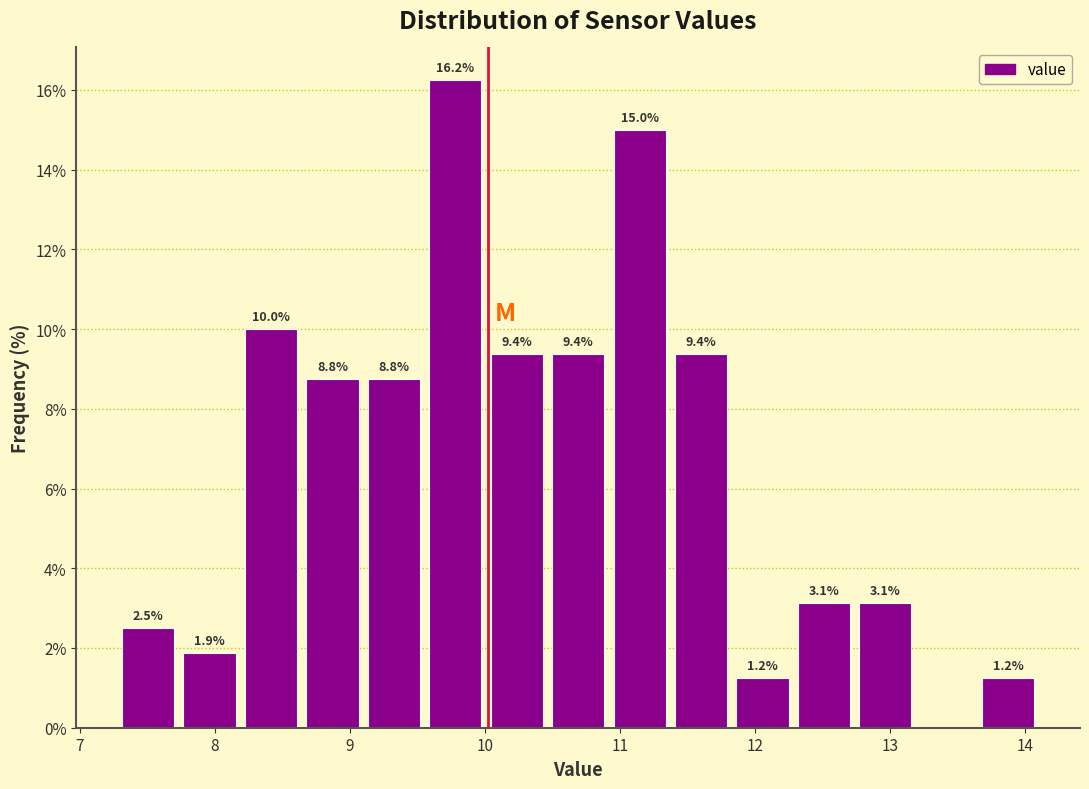

Over which range of the x-axis is the bar tallest?

9.6 to 10.0